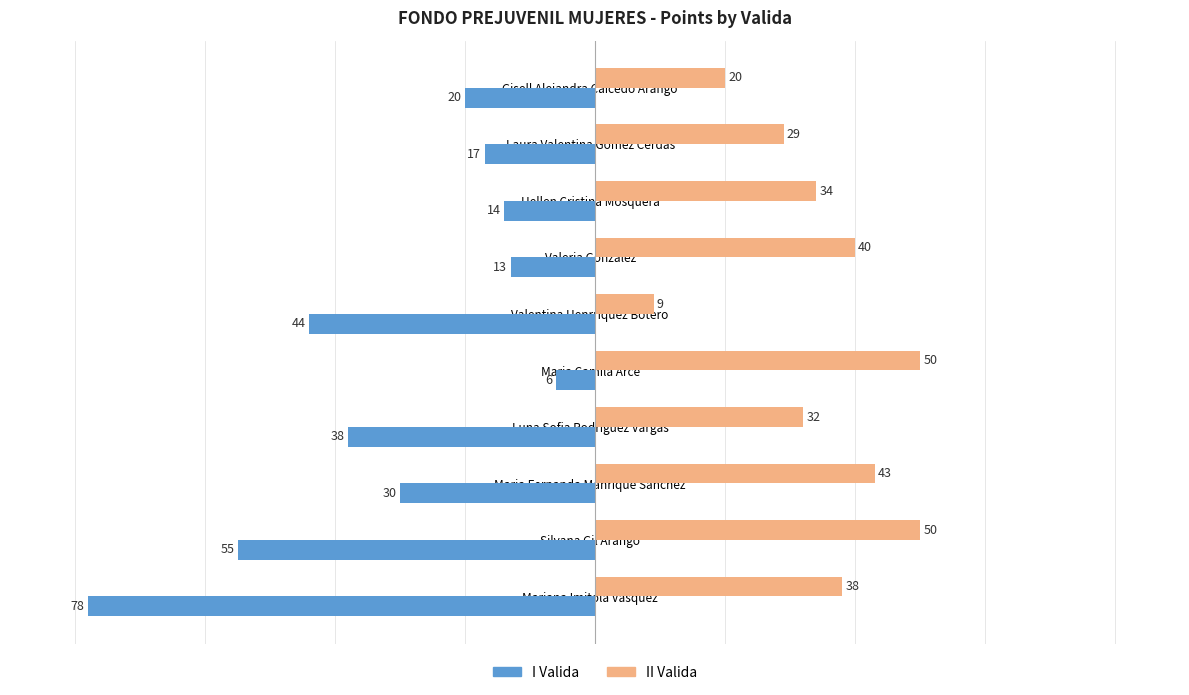

What are all the series names shown in the legend?

I Valida, II Valida